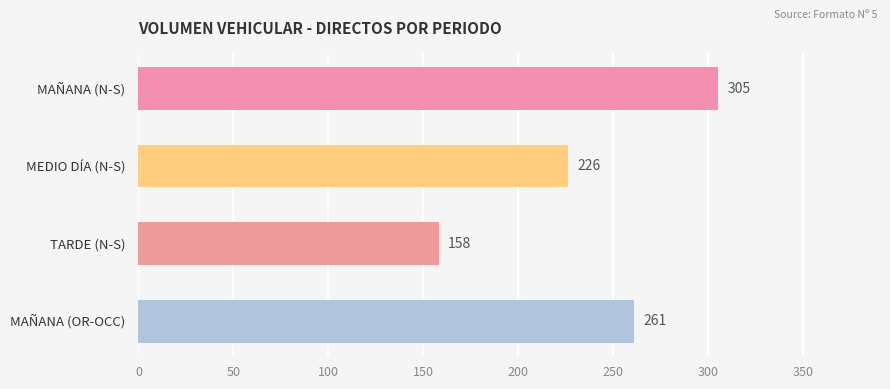

Rank the categories by value from highest to lowest.

MAÑANA (N-S), MAÑANA (OR-OCC), MEDIO DÍA (N-S), TARDE (N-S)